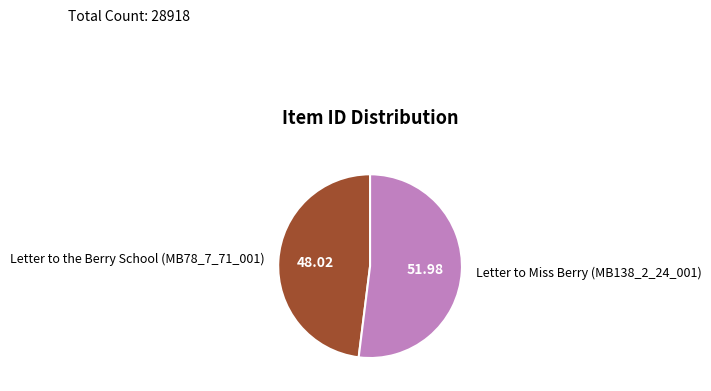

Is it true that Letter to the Berry School (MB78_7_71_001) is 58% of the pie?

False